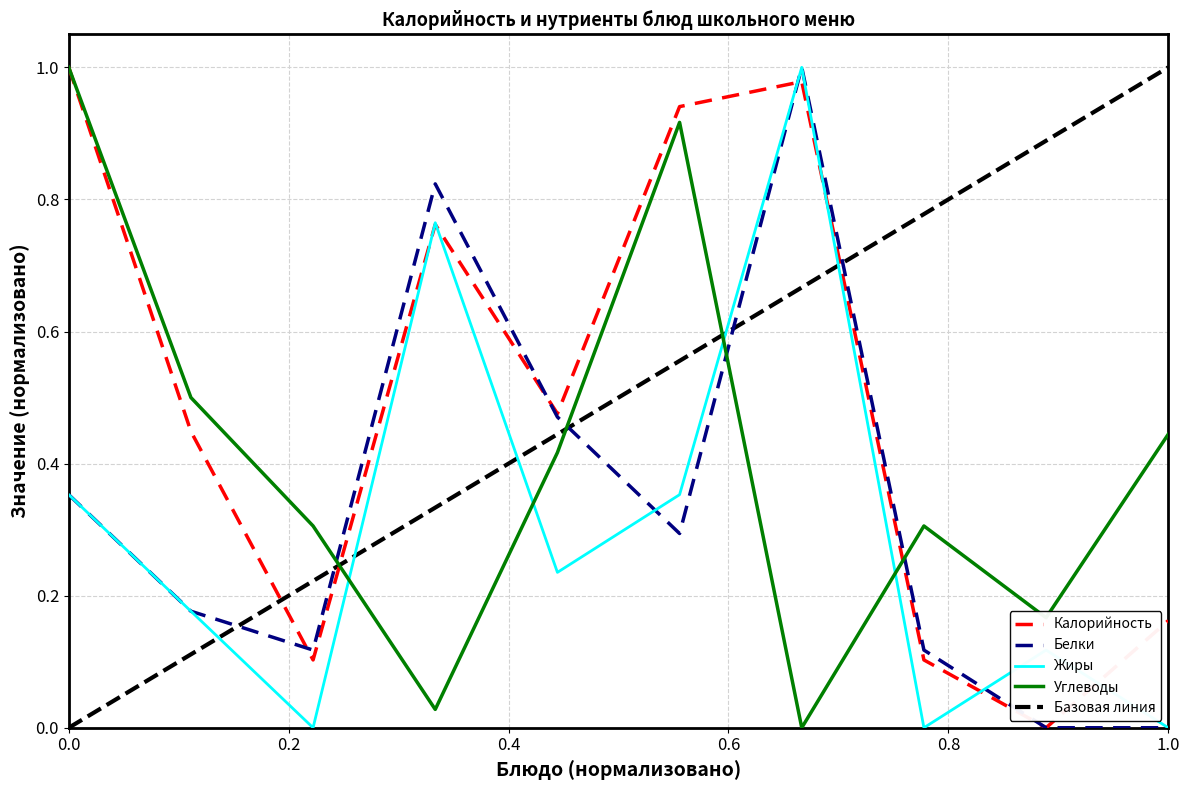

After their last crossing, which series has the higher values: Белки or Углеводы?

Углеводы